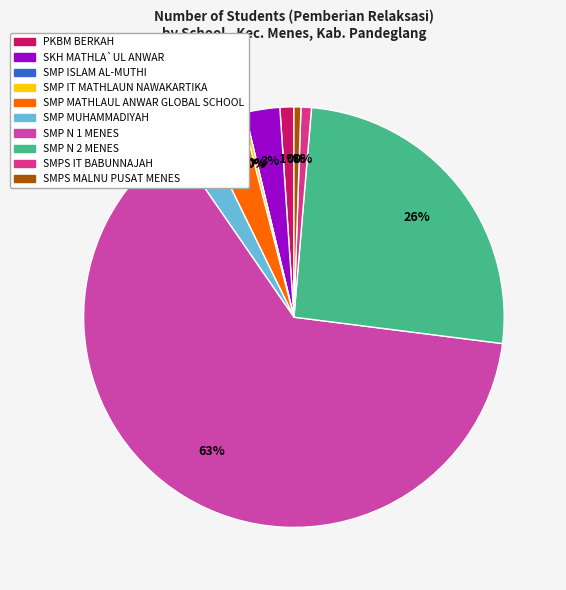

Is it true that SMP IT MATHLAUN NAWAKARTIKA is 11% of the pie?

False